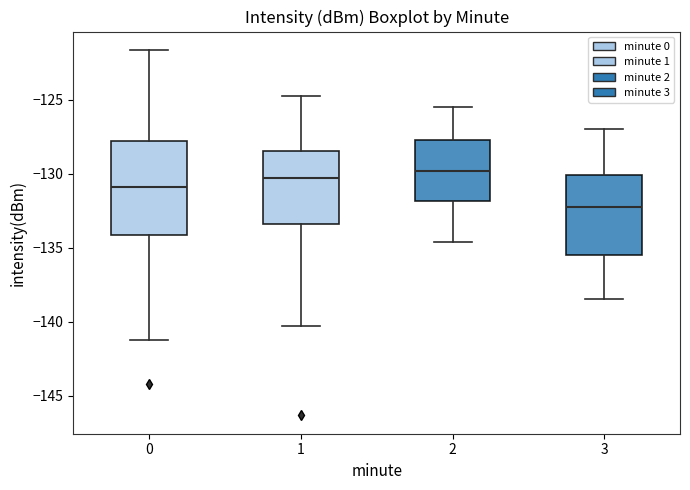

Reading left to right, transcribe this box plot: for each box, give where its median line is, the range the box spans, and where its two whiskers end, as read against the y-axis. The values are not printed on the chart, so give them approximately, as read against the axis.

0: median -131.0, box -134.0 to -128.0, whiskers -141.0 to -121.5
1: median -130.5, box -133.5 to -128.5, whiskers -140.5 to -124.5
2: median -130.0, box -132.0 to -127.5, whiskers -134.5 to -125.5
3: median -132.0, box -135.5 to -130.0, whiskers -138.5 to -127.0